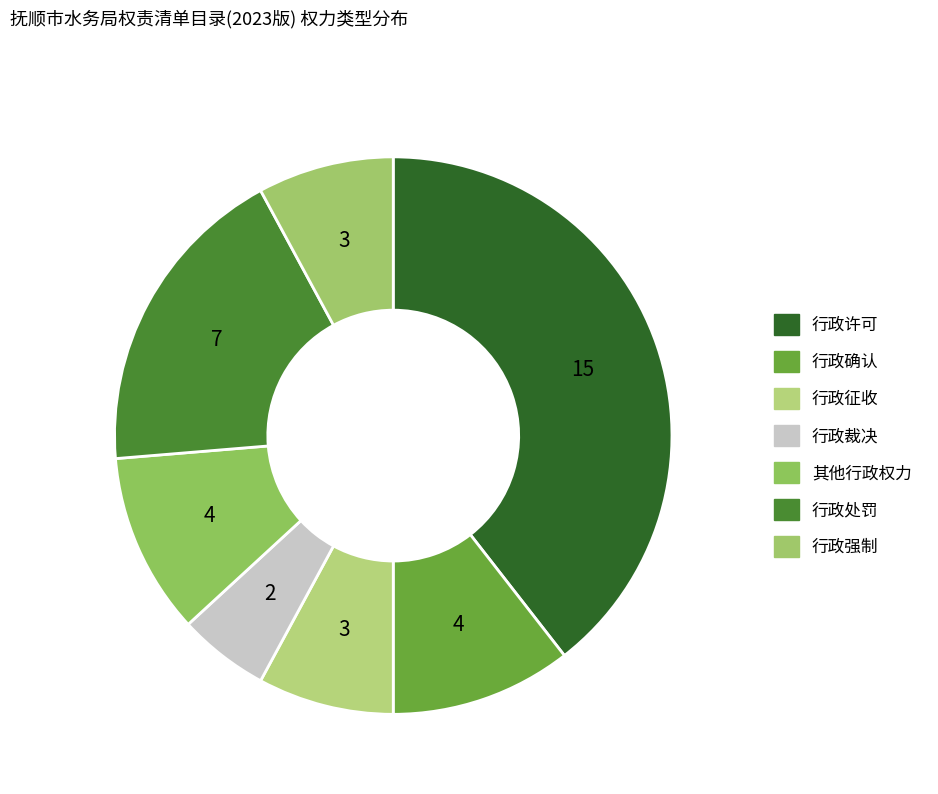

Rank the categories by value from lowest to highest.

行政裁决, 行政征收, 行政强制, 行政确认, 其他行政权力, 行政处罚, 行政许可